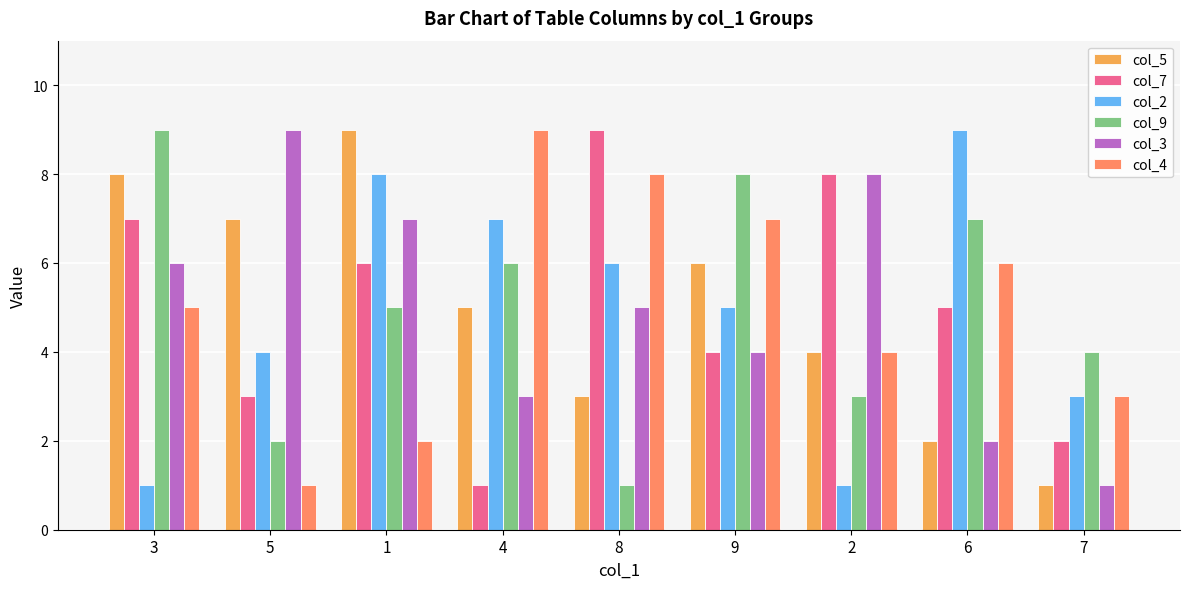

How many data points does each series have?

9